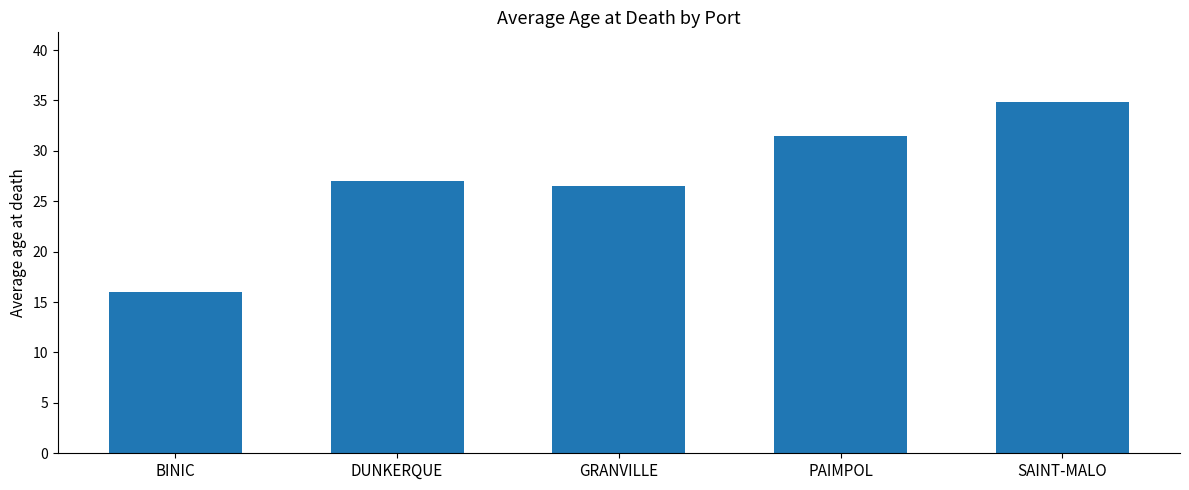

Which label corresponds to the largest value in the chart?

SAINT-MALO